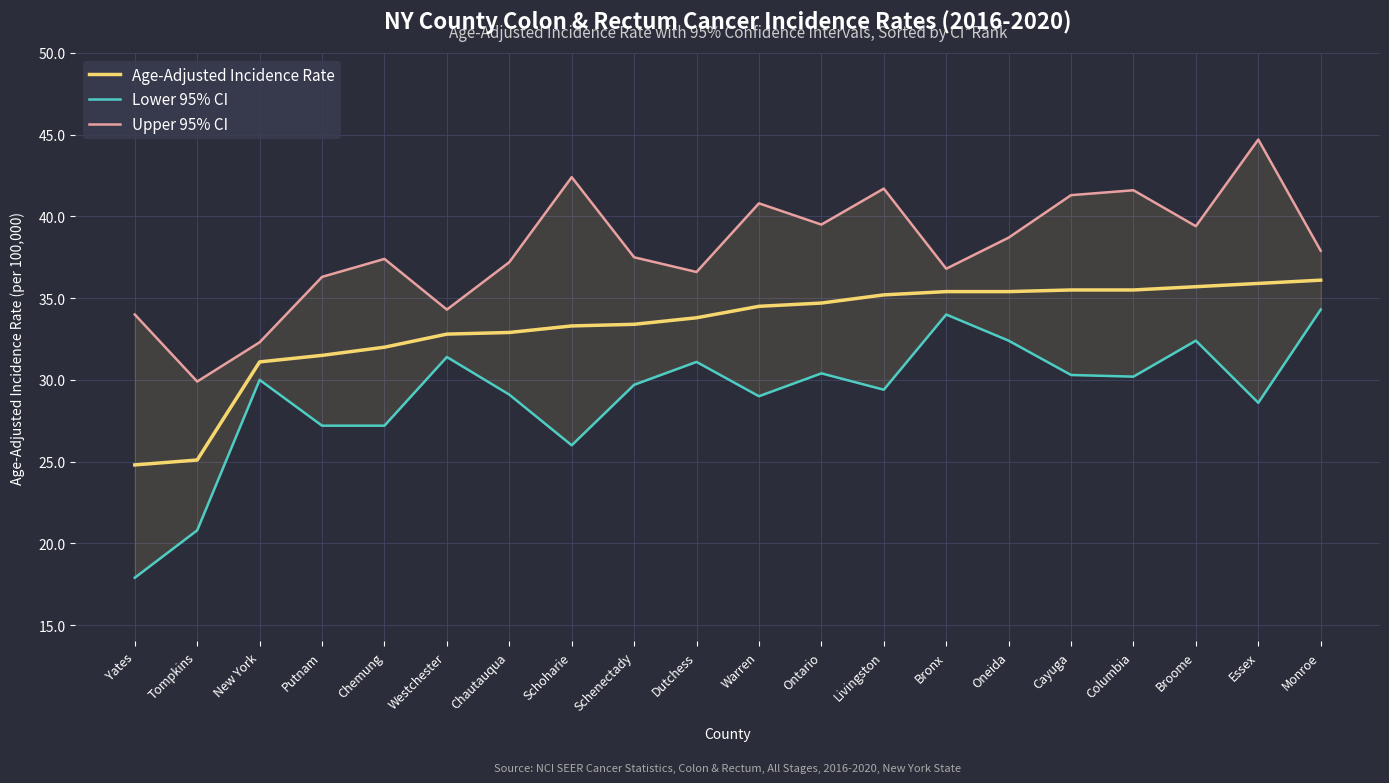

Which series has the largest total across all categories?

Upper 95% CI